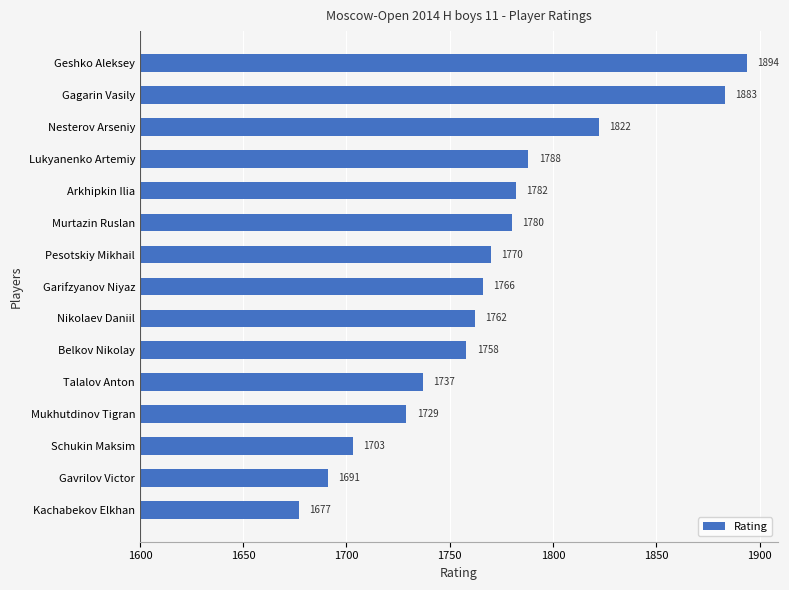

Does the chart contain any negative values?

No